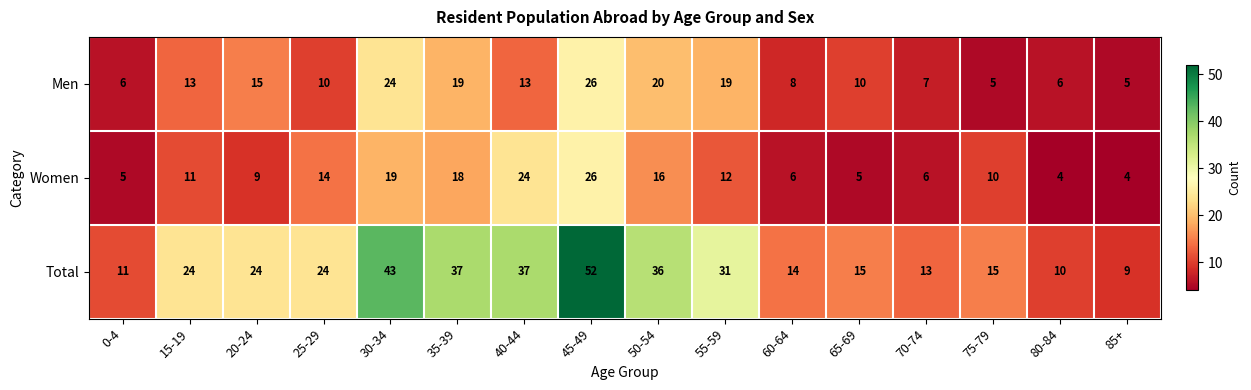

At 40-44, list the series in order from largest to smallest.

Total, Women, Men